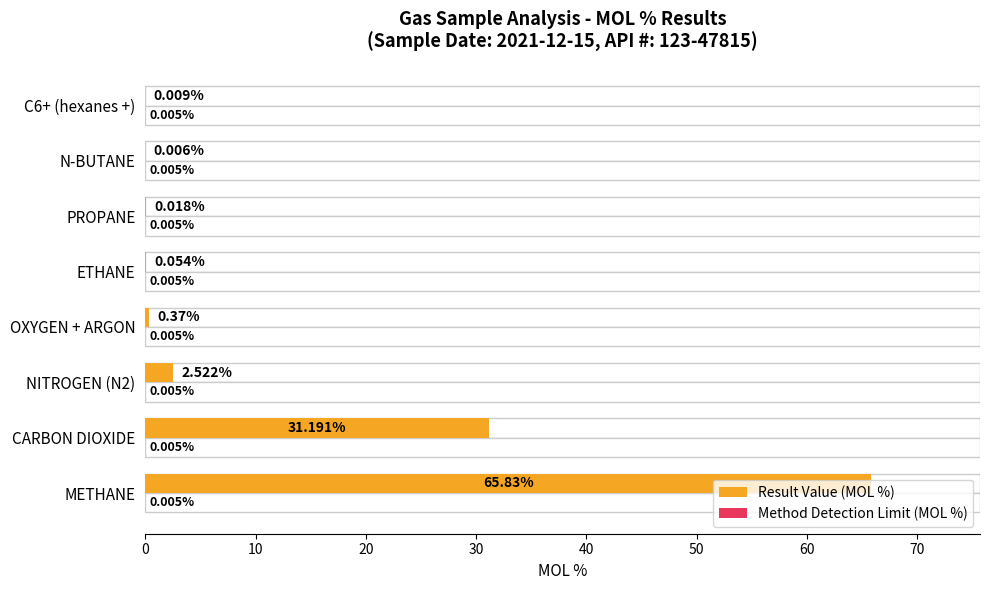

Which series has the largest total across all categories?

Result Value (MOL %)